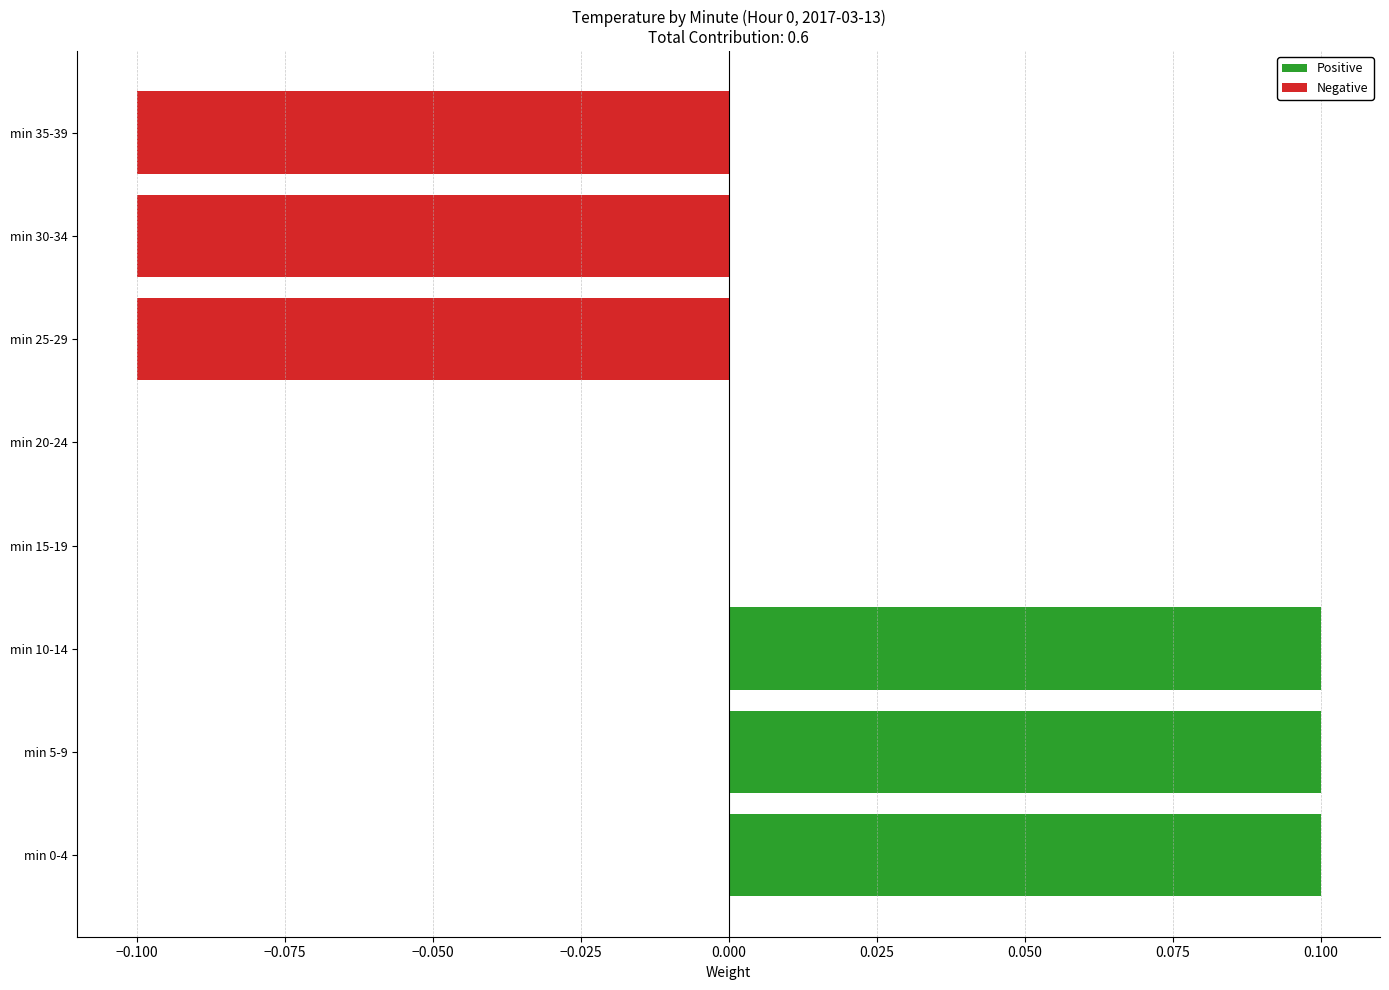

True or false: Negative has a value of -0.1 at −0.075.

False